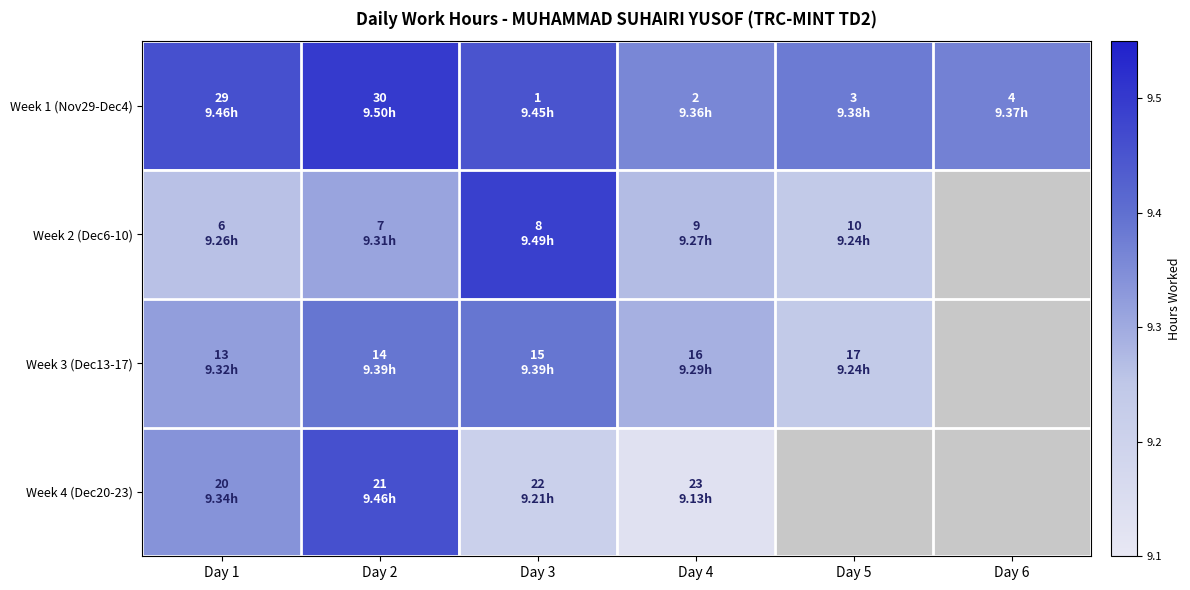

Rank the categories by Week 1 (Nov29-Dec4) value from highest to lowest.

Day 2, Day 1, Day 3, Day 5, Day 6, Day 4